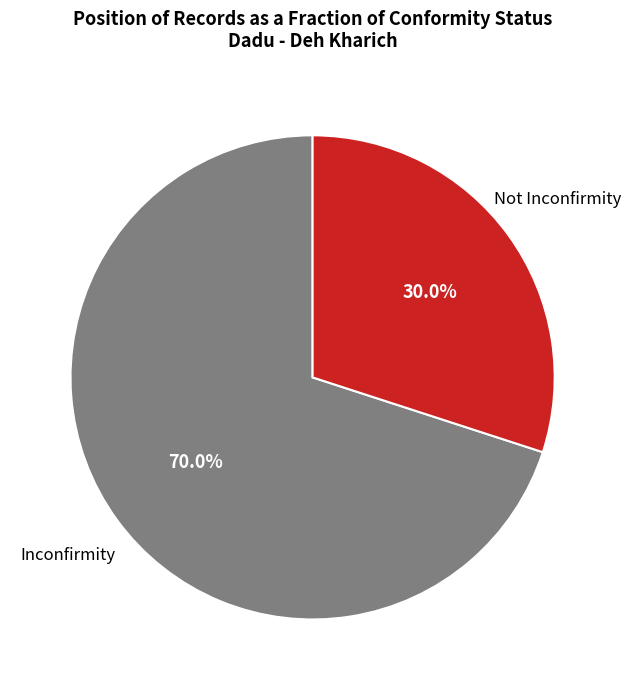

Is there any slice that represents more than half of the pie?

Yes